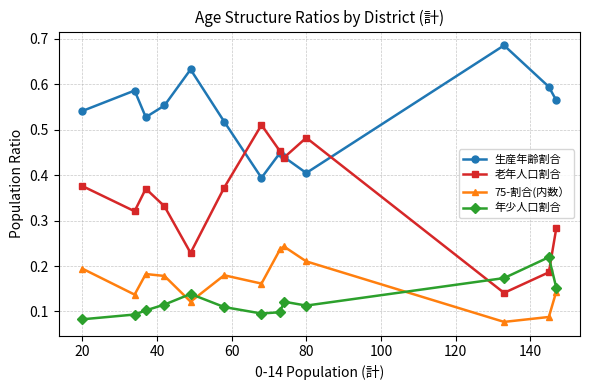

True or false: 老年人口割合 and 75-割合(内数） cross at least once.

False